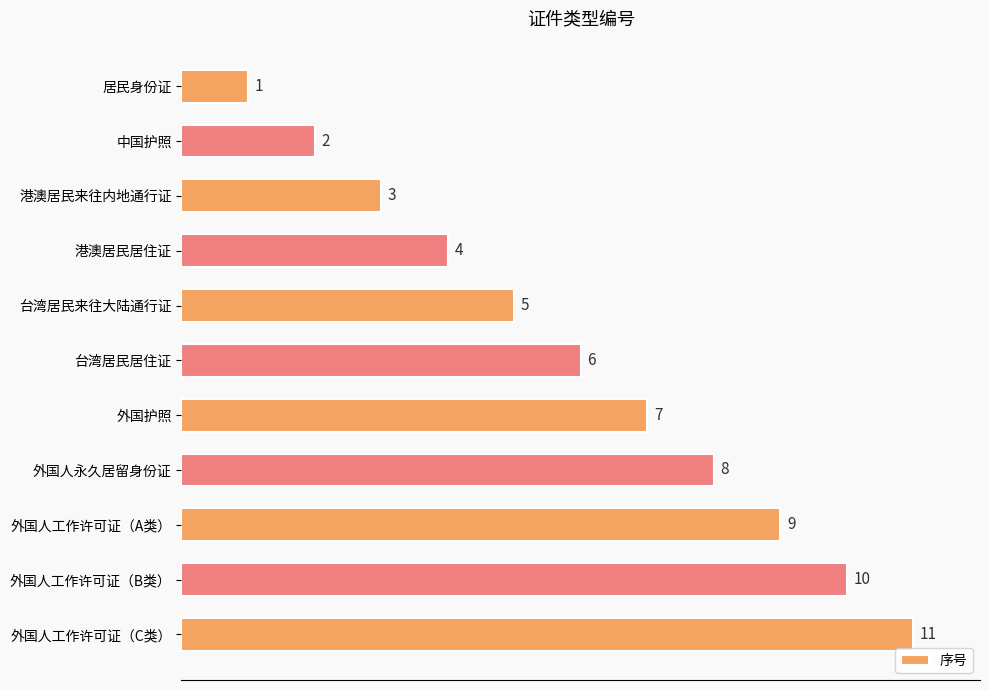

Is it true that the value at 港澳居民居住证 is 6?

False